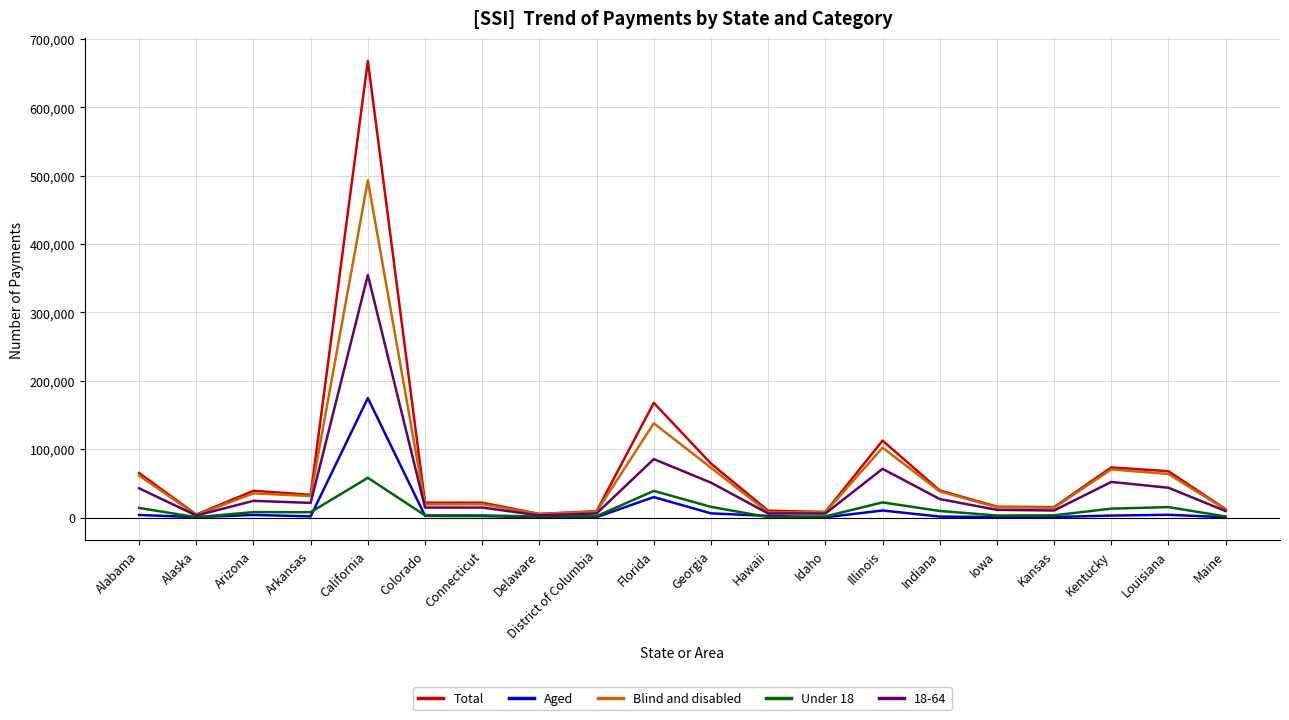

Rank the series by their maximum value, from highest to lowest.

Total, Blind and disabled, 18-64, Aged, Under 18